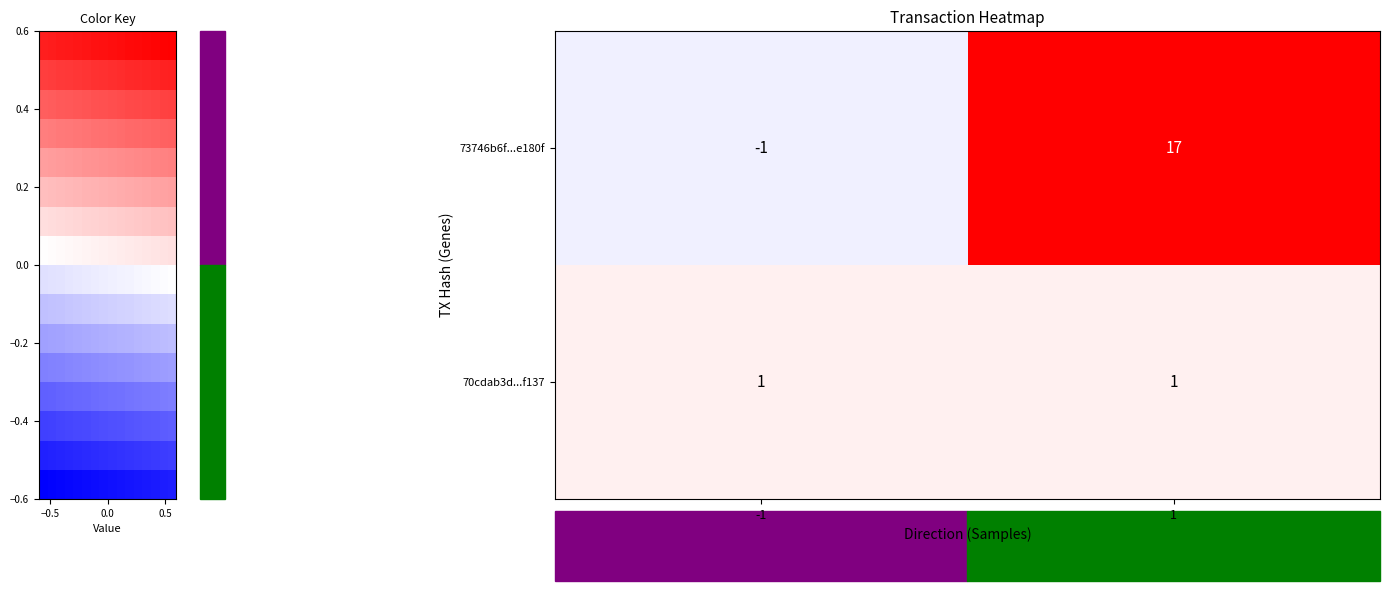

List the labels in order of 70cdab3d1796efa601f66c0d44938bf2d32f137 value, smallest first.

-1, 1